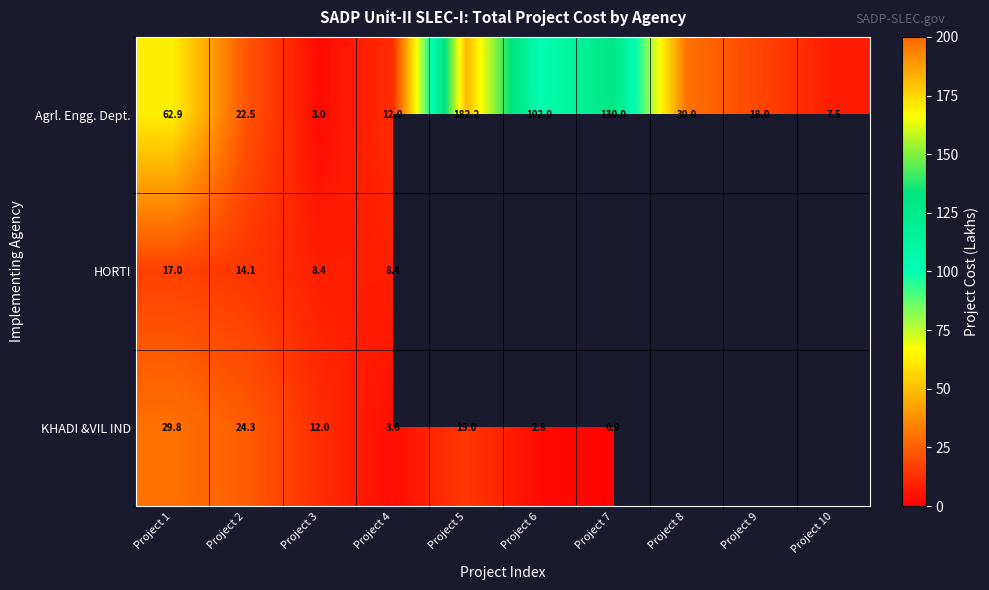

Which series changed the most between Project 3 and Project 4?

Agrl. Engg. Dept.